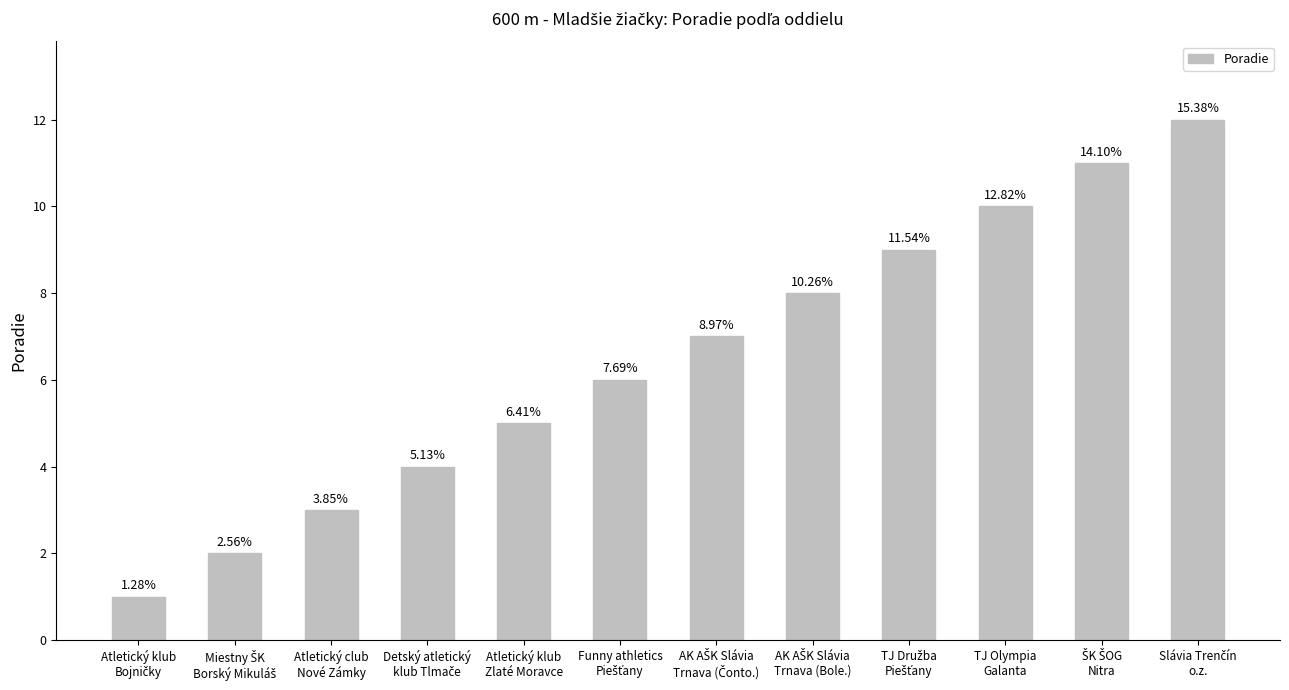

Does the chart contain any negative values?

No